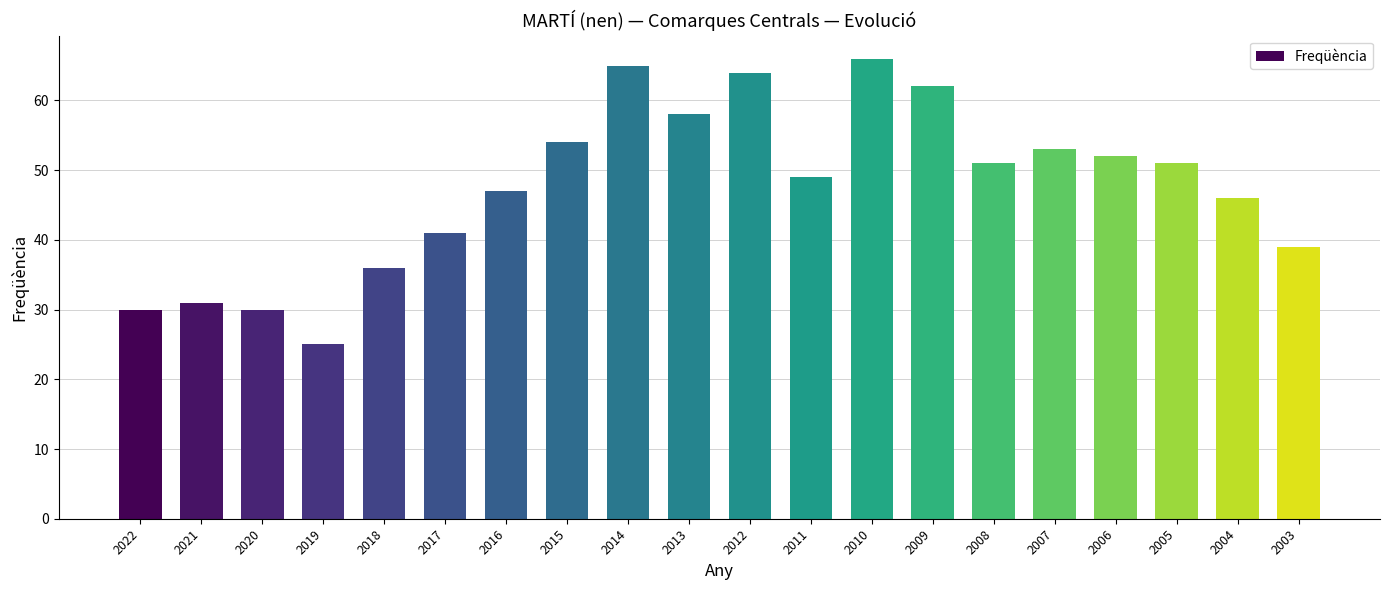

Which category has the lowest value across all series?

2019